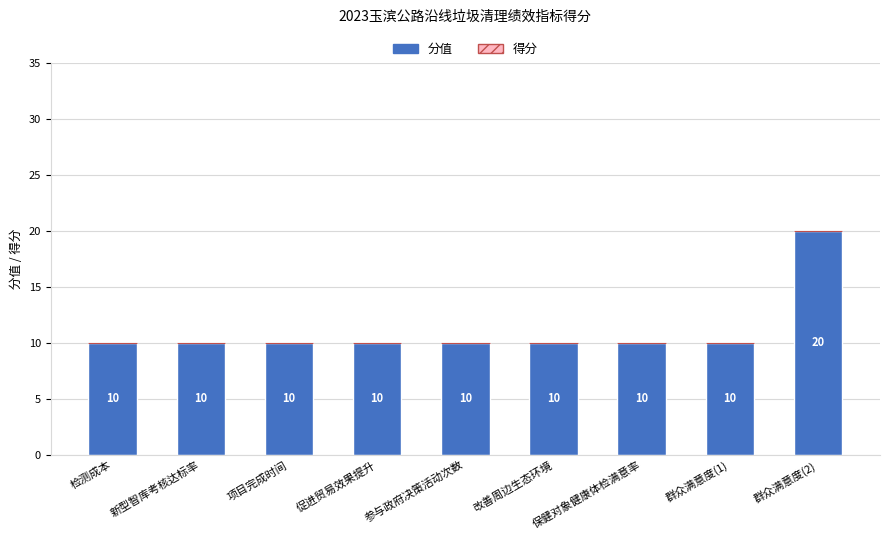

Between 新型智库考核达标率 and 群众满意度(2), which is larger?

群众满意度(2)